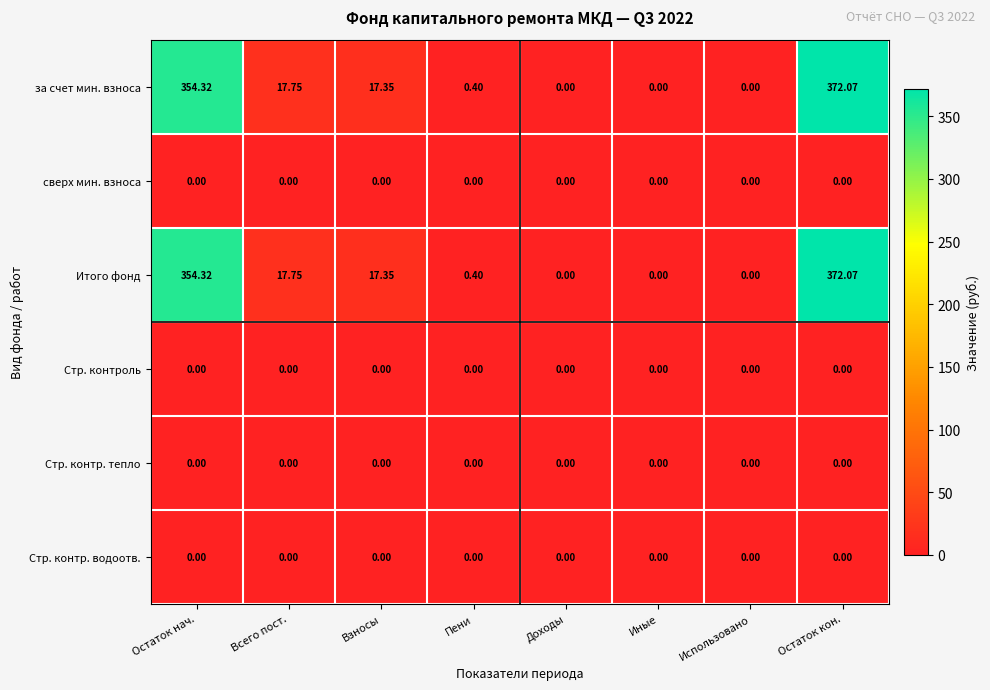

Which category has the highest value in the Итого фонд series?

Остаток кон.